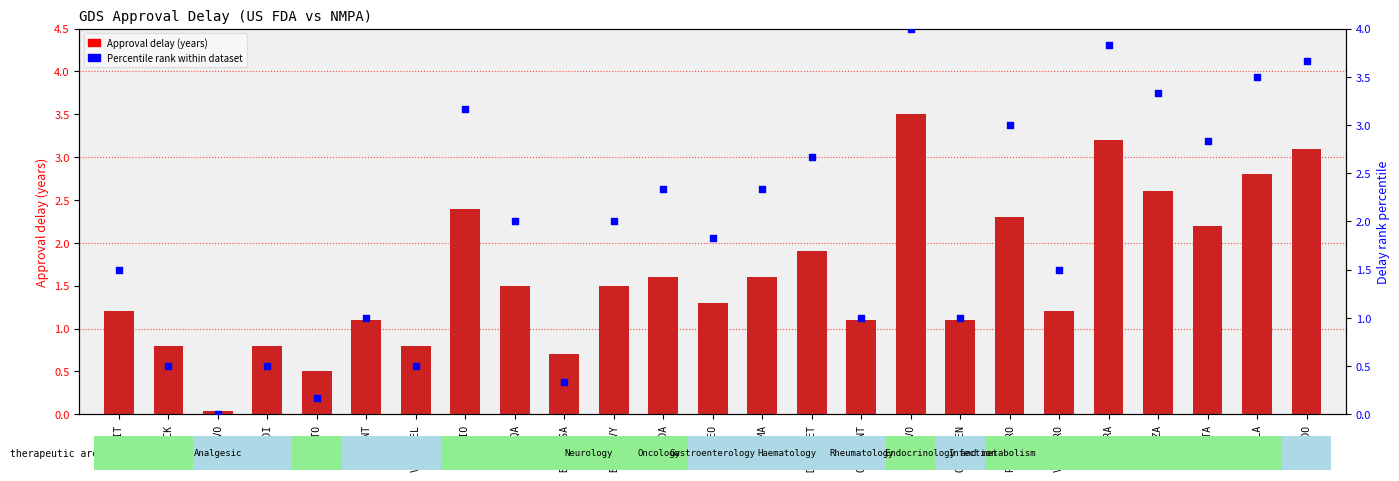

What is the total value across all series at ZEJULA?

6.3